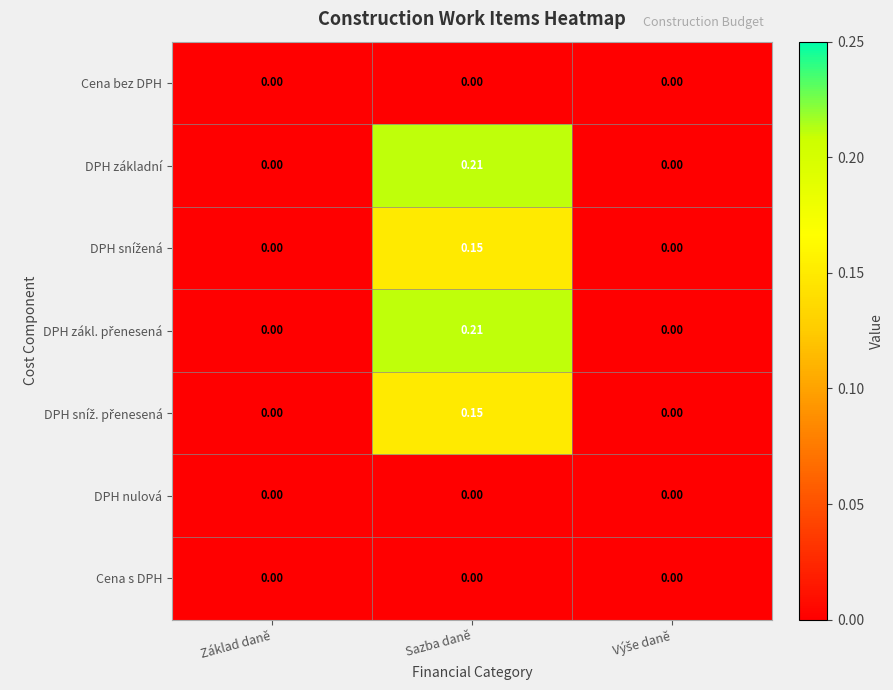

At which category does the chart reach its peak across all series?

Sazba daně